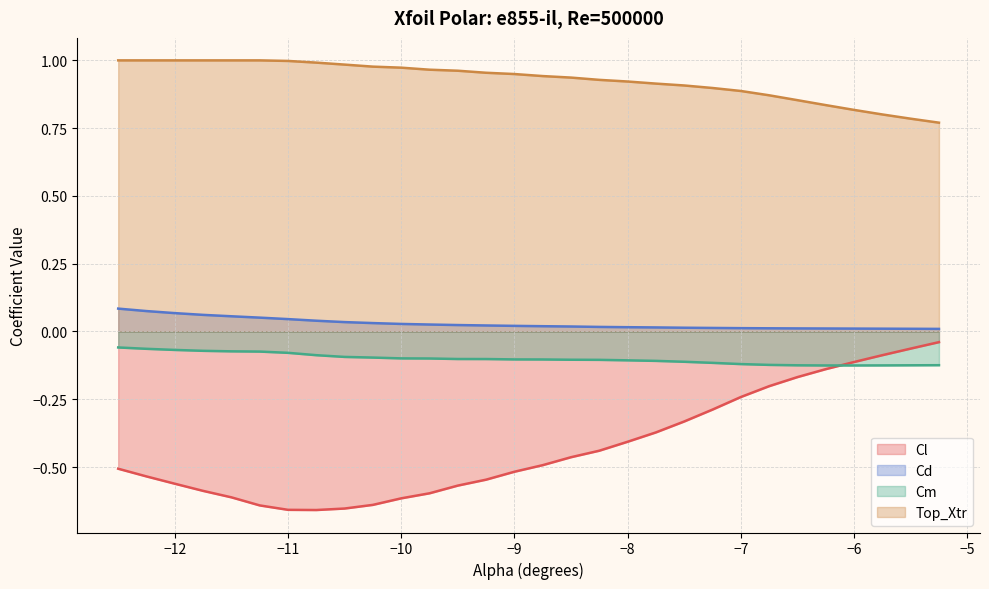

Between -10.0 and -8.25, which is larger?

-8.25